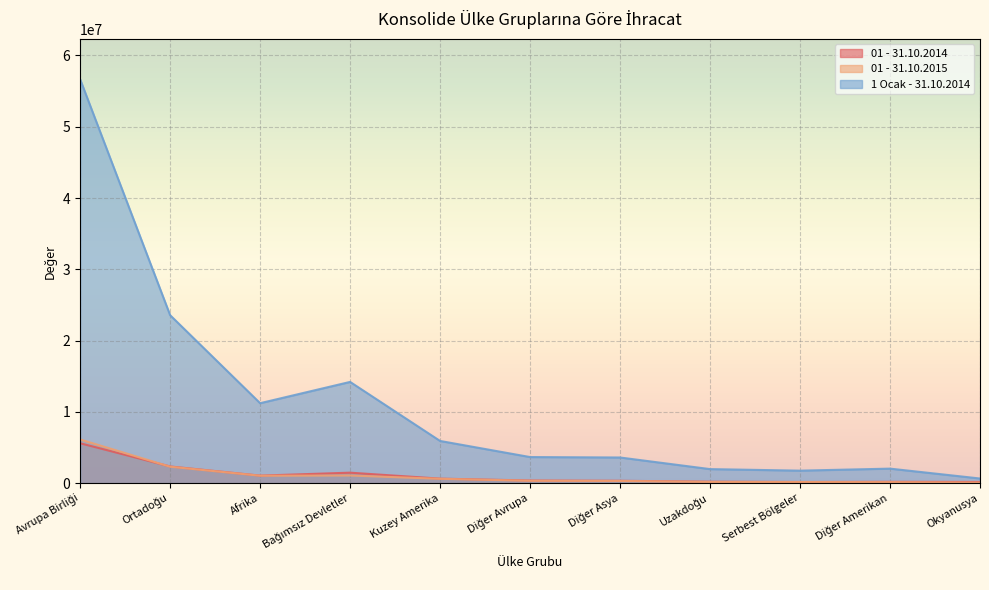

What is the label of the 1st point from the right?

Okyanusya